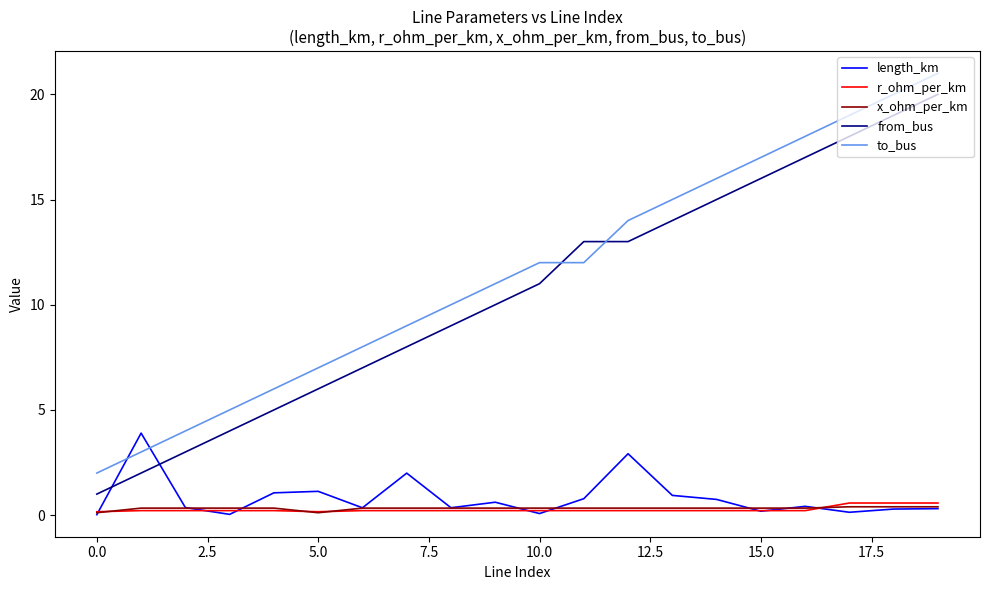

True or false: x_ohm_per_km and from_bus cross at least once.

False